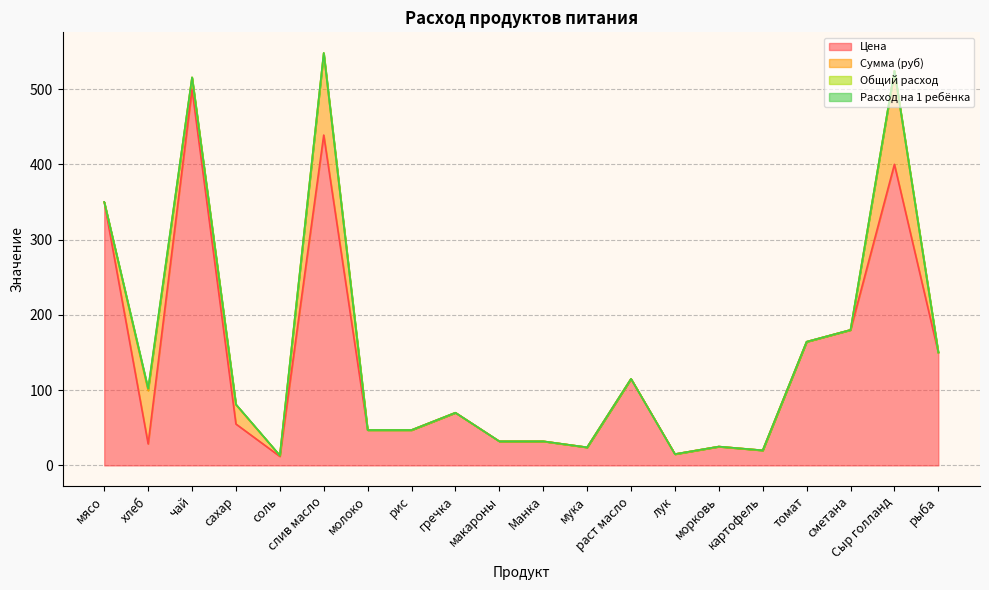

In Сумма (руб), how many points are higher than both neighbors (excluding endpoints)?

4